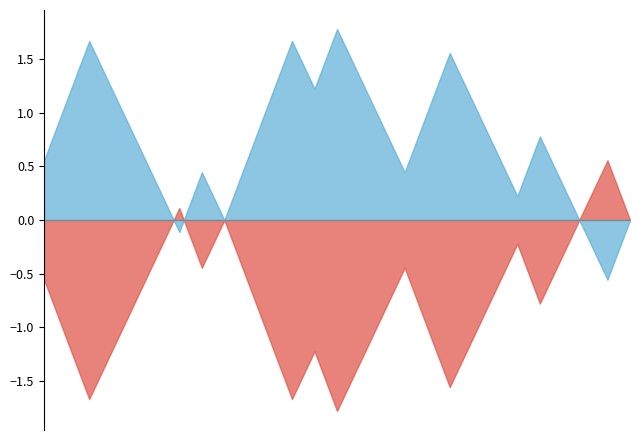

What is the smallest value displayed?

-1.8